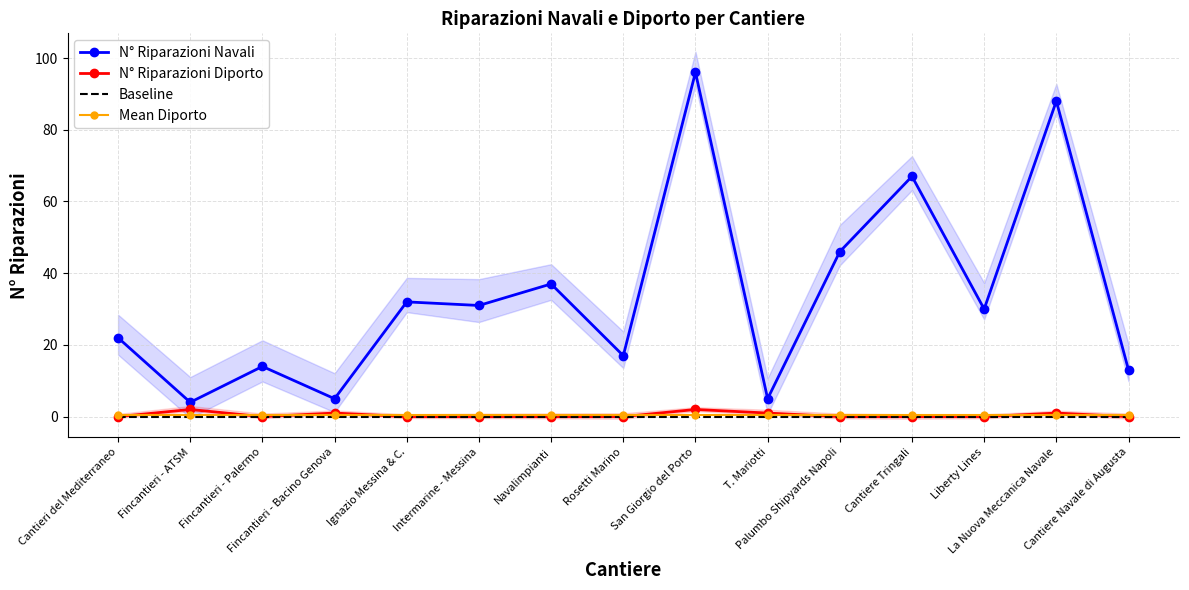

How many categories are shown in the chart?

15